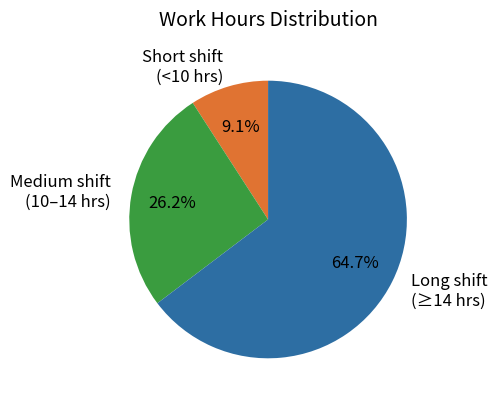

Is there a majority slice in this chart?

Yes